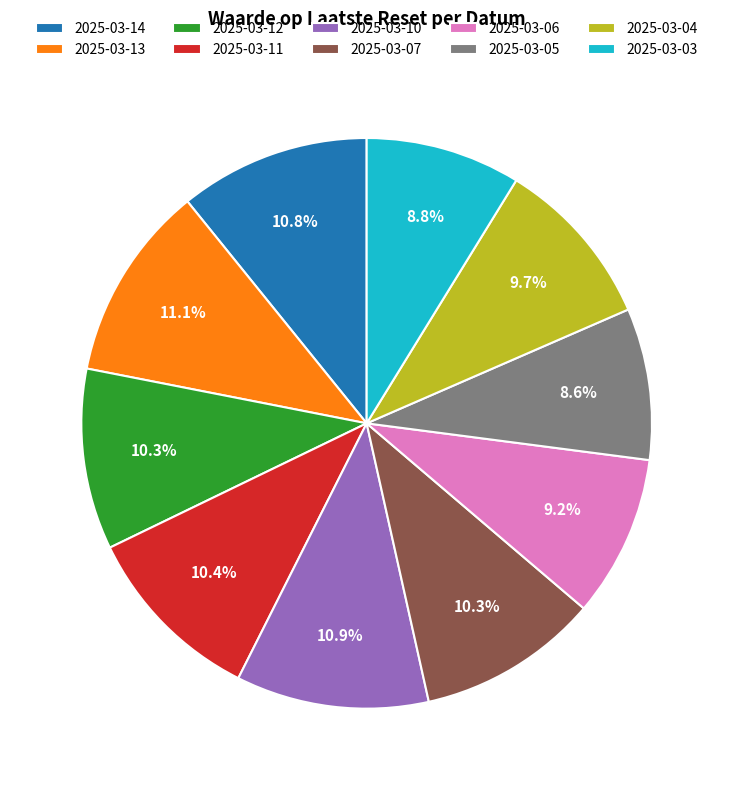

Count the number of slices in the pie.

10